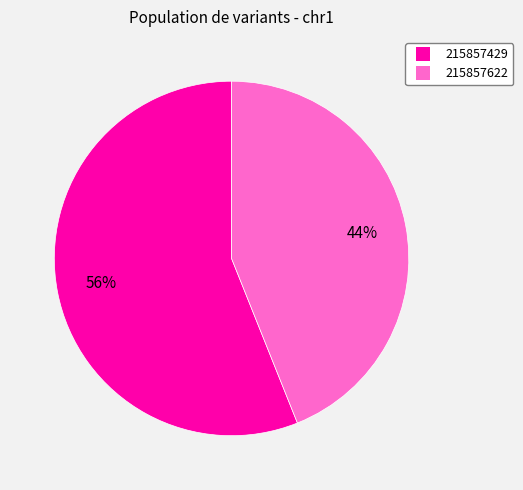

Count the number of slices in the pie.

2